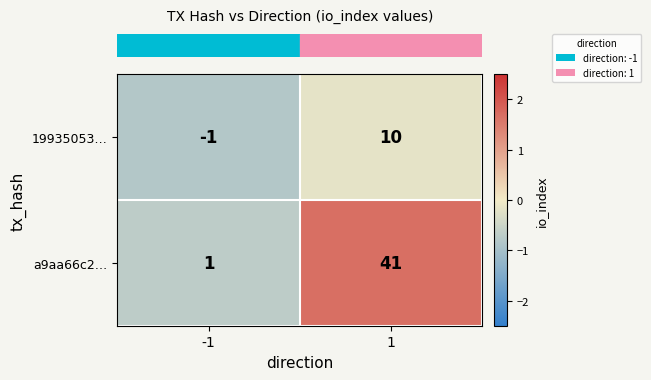

What is the highest value of the a9aa66c2… series?

41